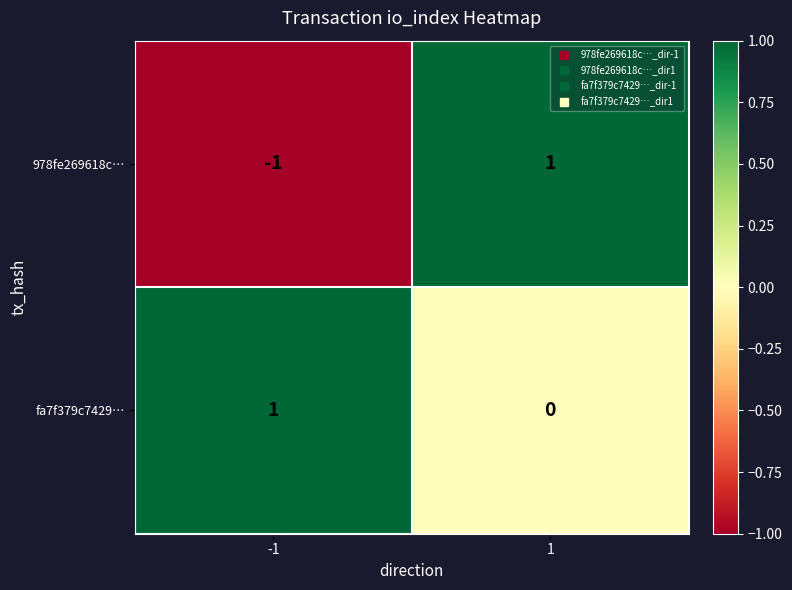

Rank the series at -1 from highest to lowest value.

fa7f379c7429…, 978fe269618c…